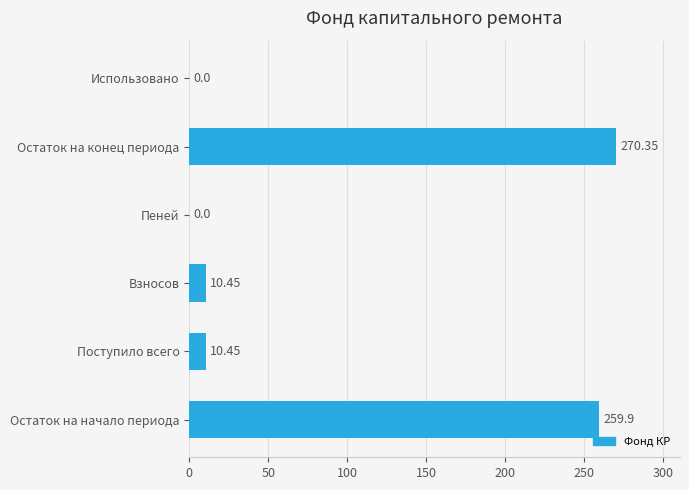

Which label corresponds to the largest value in the chart?

Остаток на конец периода